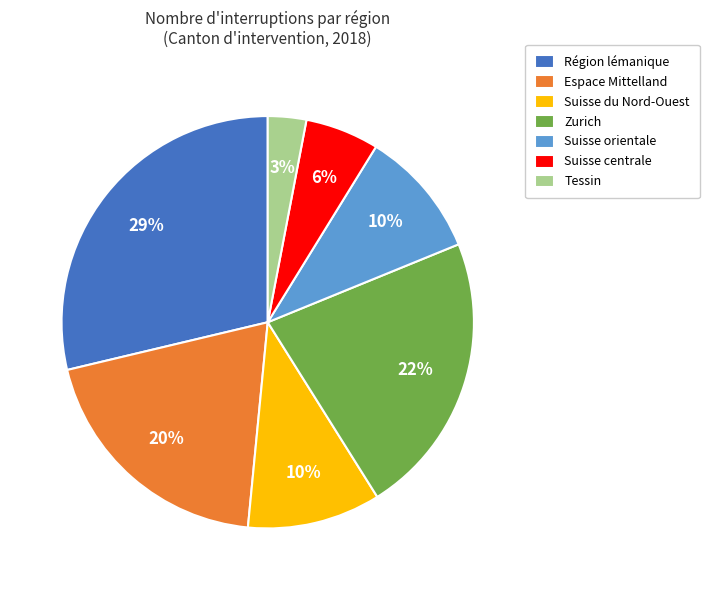

How many slices are in this pie chart?

7